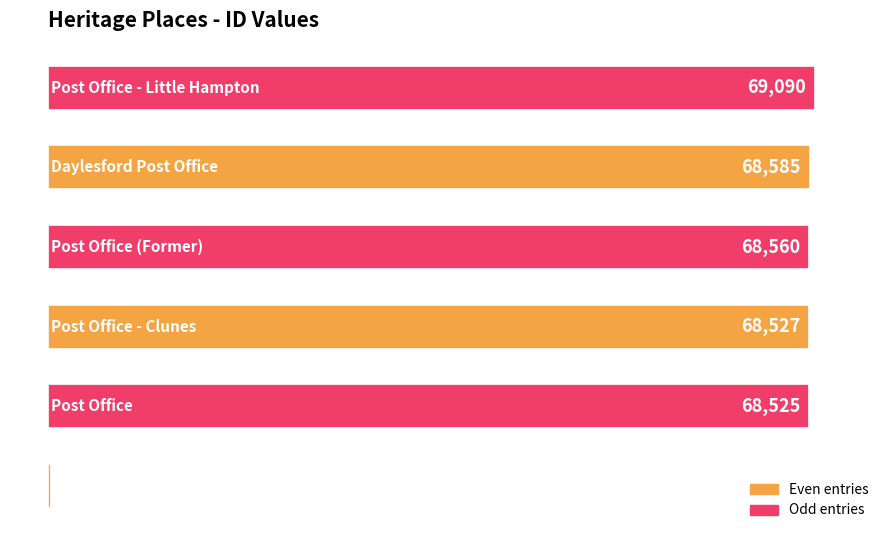

What is the maximum value shown in the chart?

69090